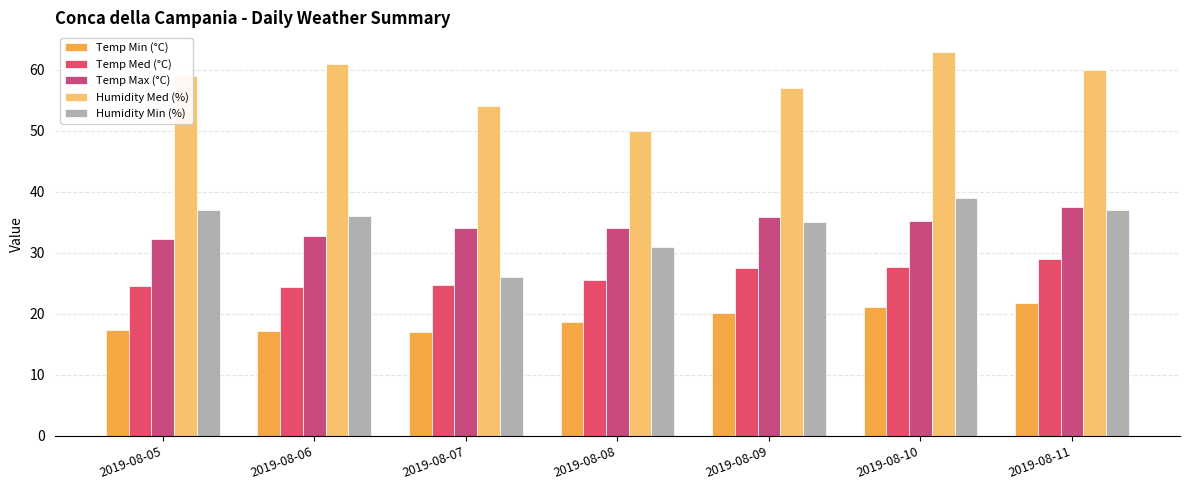

What is the difference between the highest and lowest values at 2019-08-06?

43.8